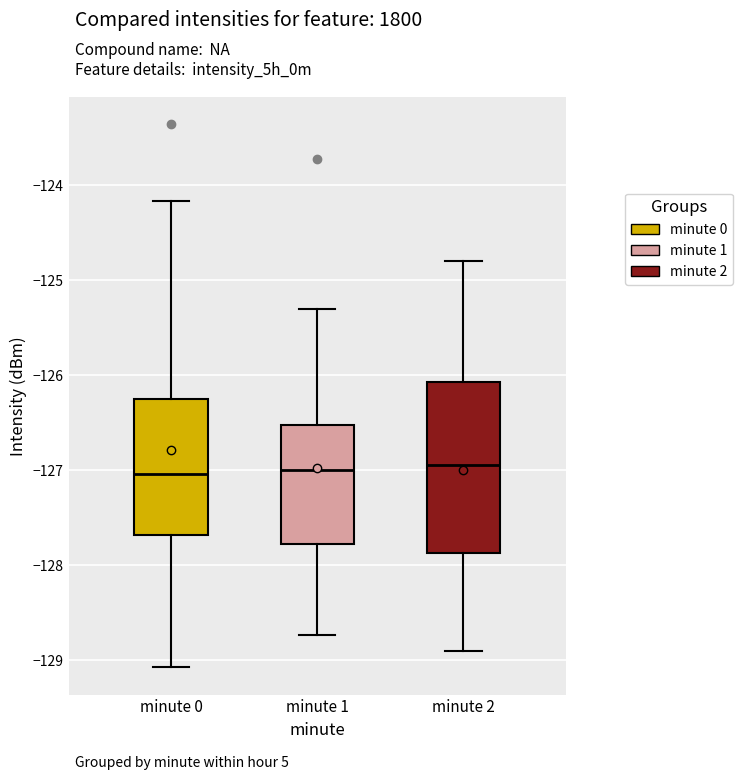

Comparing the boxes themselves (not the whiskers), which one is the tallest?

minute 2